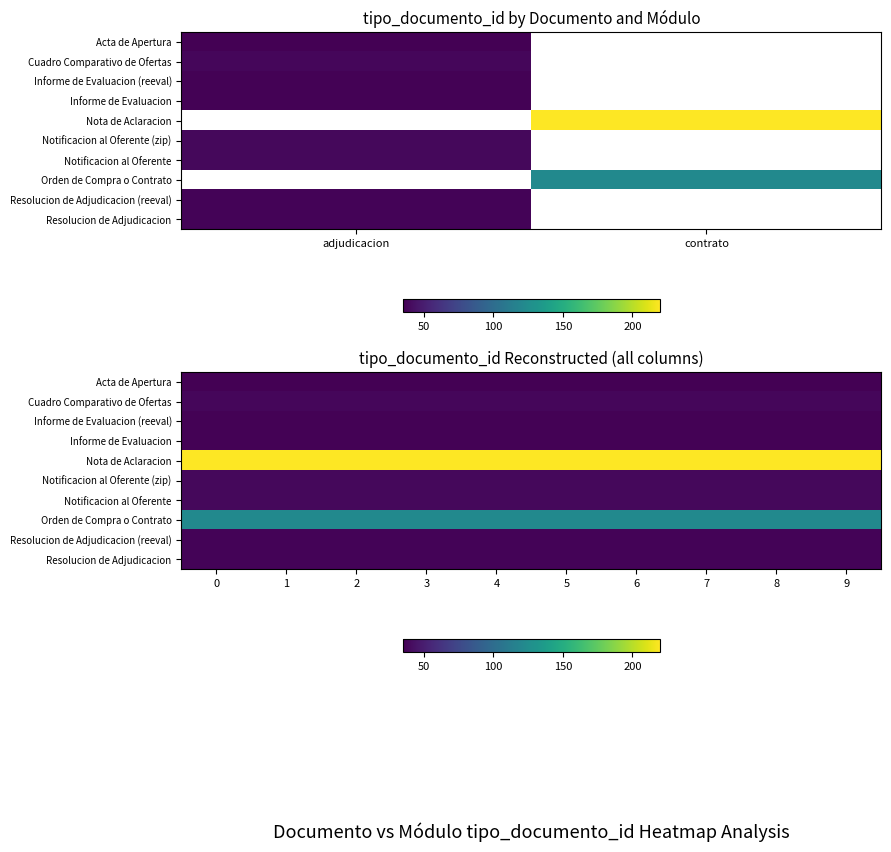

What is the minimum value for Orden de Compra o Contrato?

123